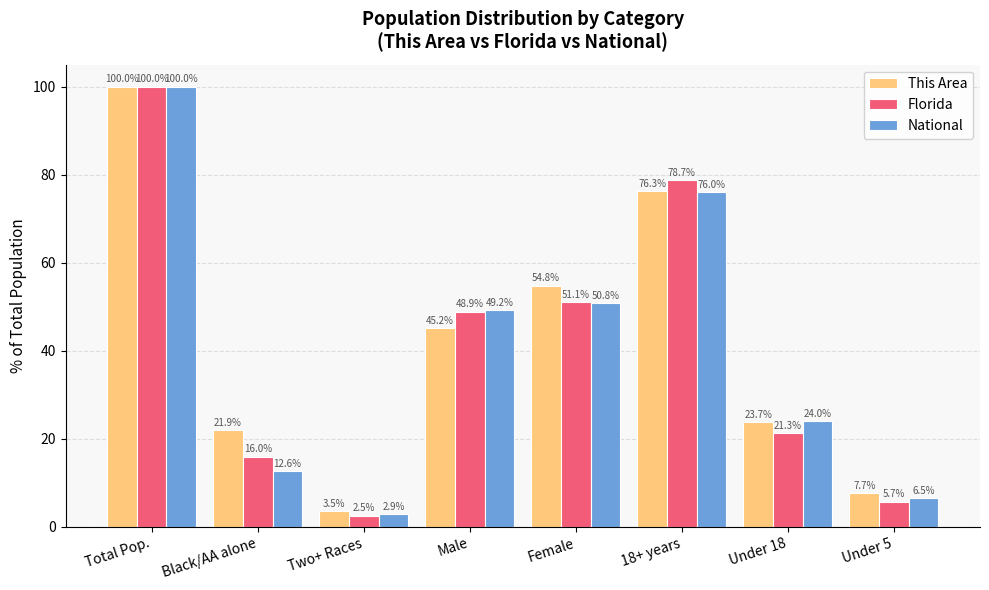

The National series shows 2.9 at Two+ Races. True or false?

True